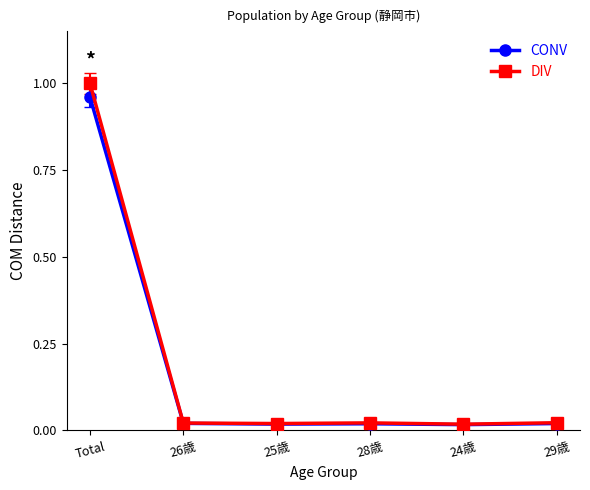

What is the difference between the maximum and minimum values in the CONV series?

0.9